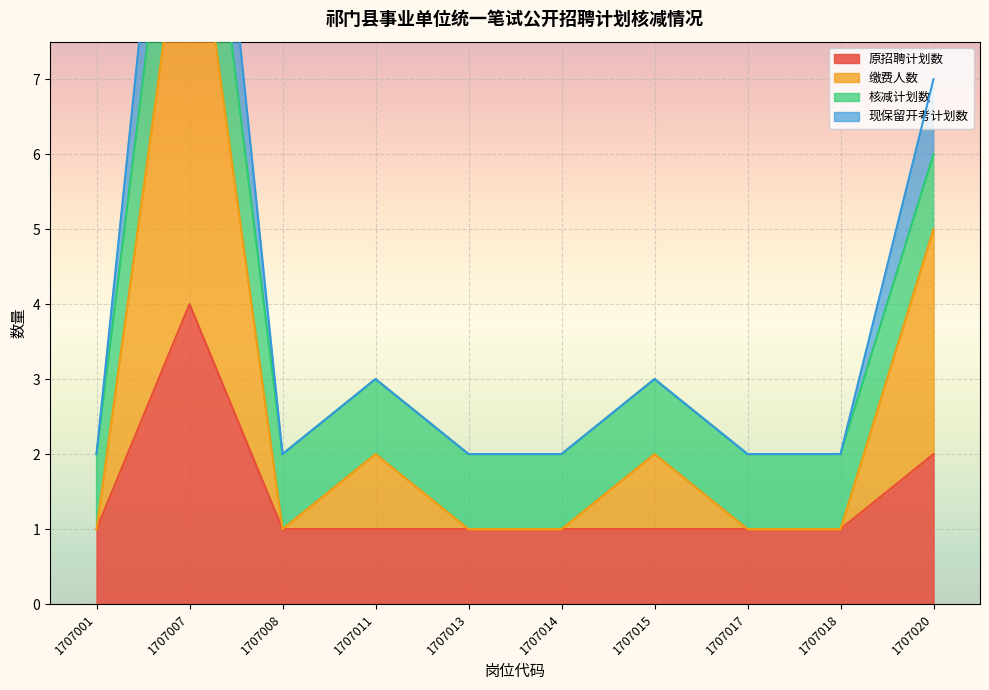

True or false: 原招聘计划数 has a value of 1 at 1707001.

True